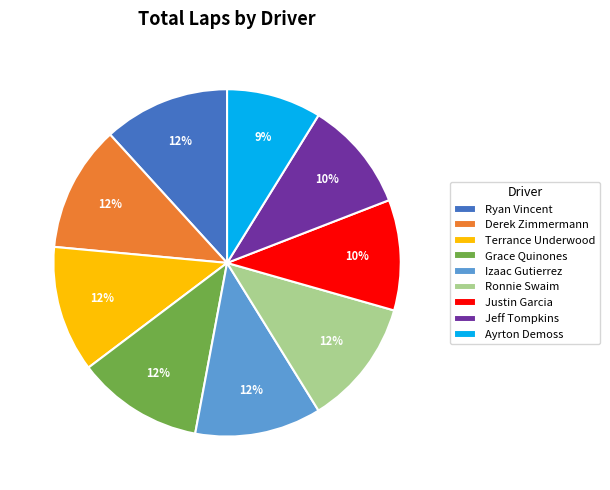

How many segments does this pie chart have?

9